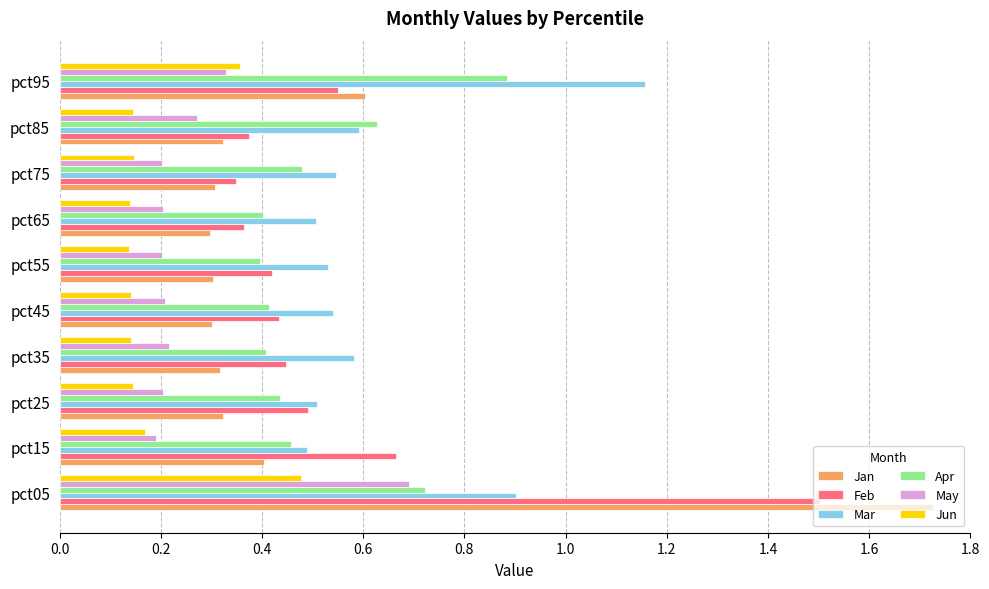

Count the Jun values in the range 0 to 1.

10